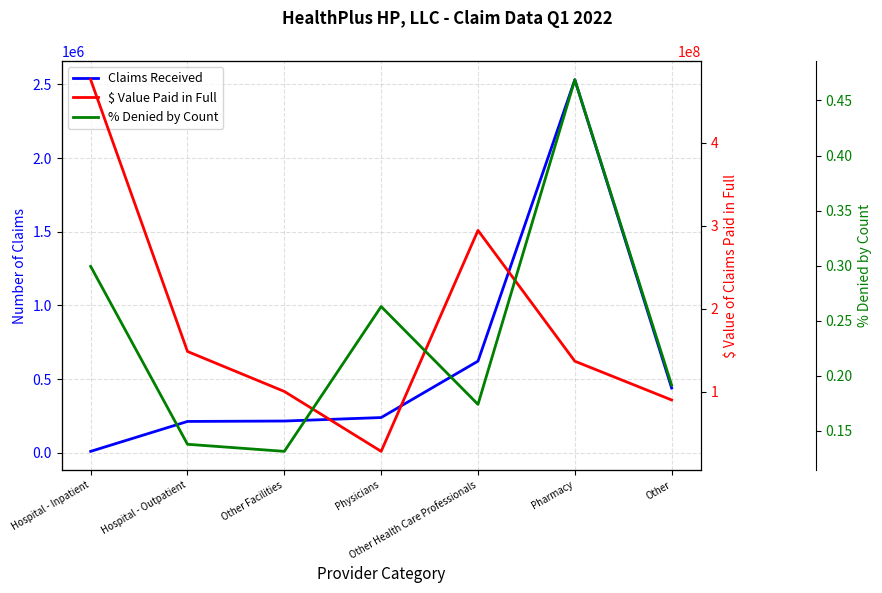

What is the difference between the maximum and minimum values in the % Denied by Count series?

0.3